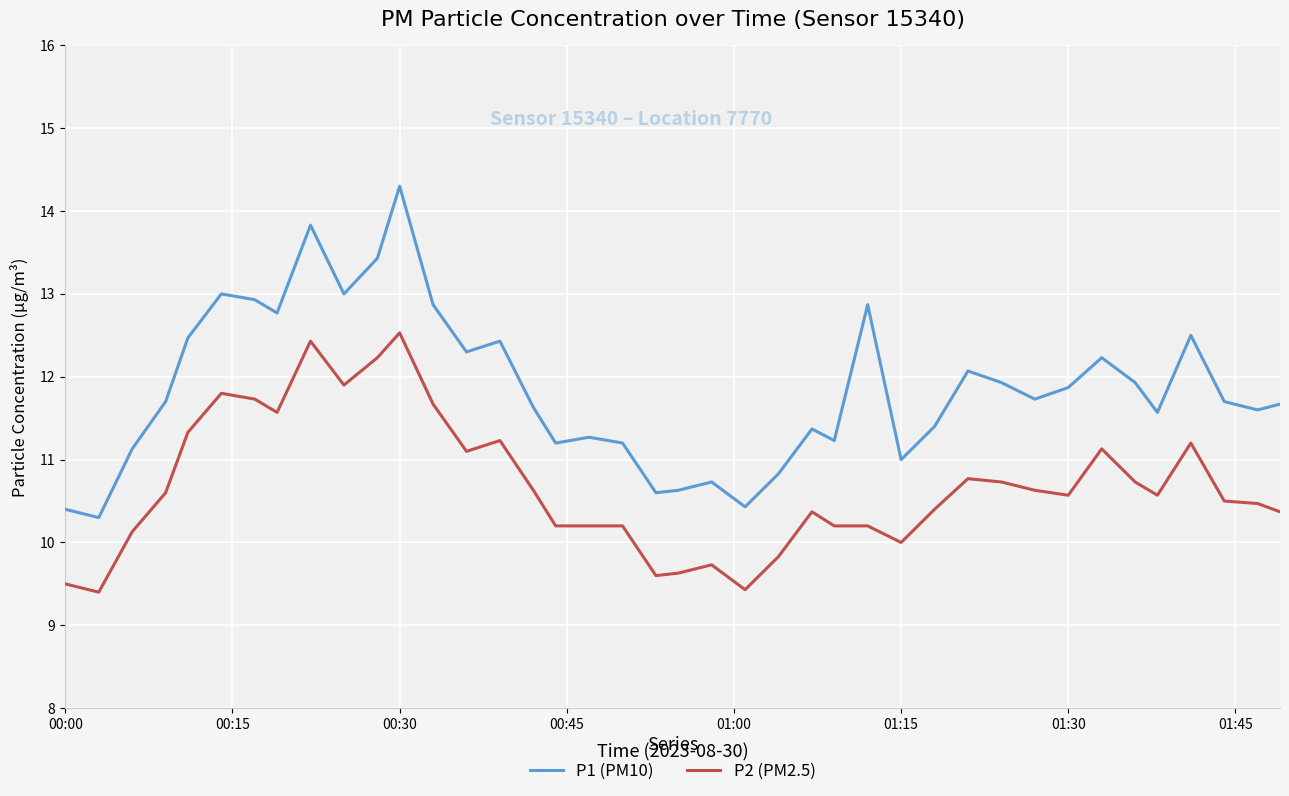

Which series has the largest total across all categories?

P1 (PM10)